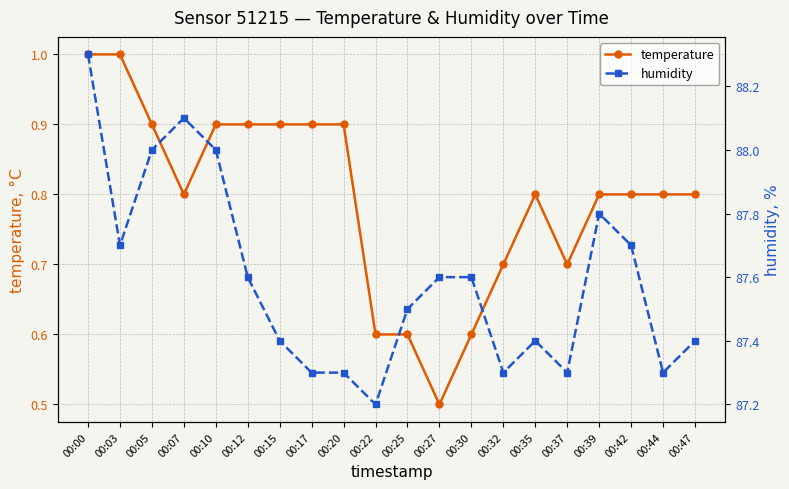

Where is humidity nearest to the value 87?

00:22